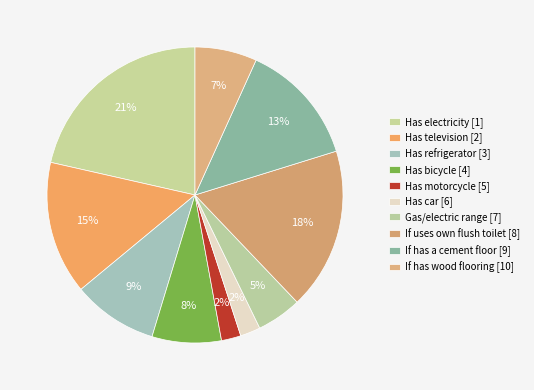

How many slices are in this pie chart?

10